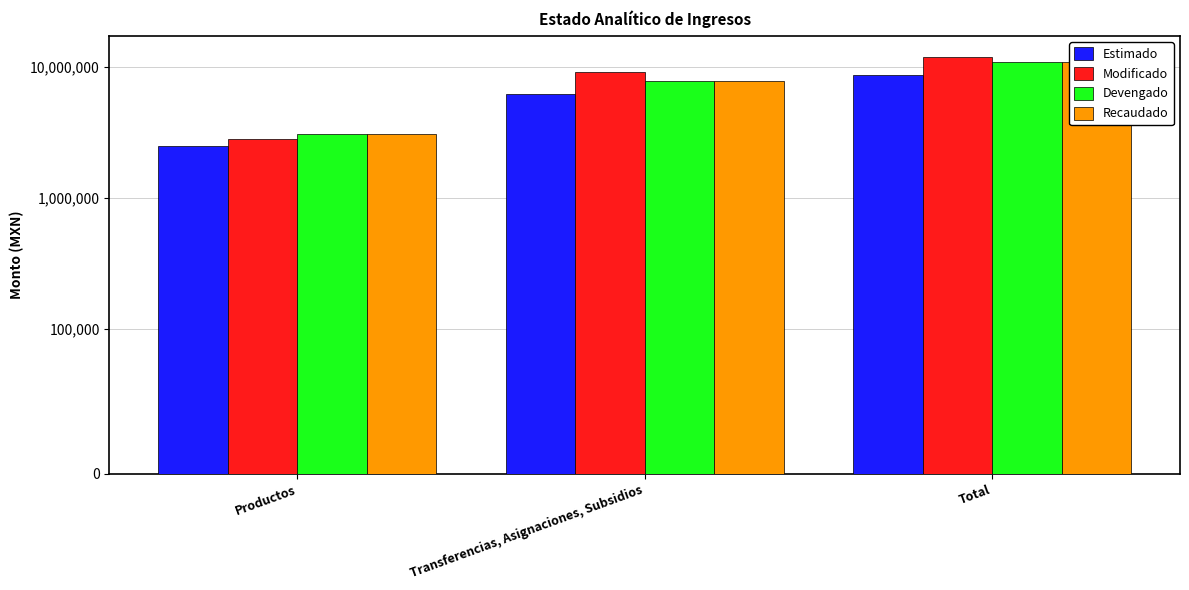

What is the difference between the Modificado values at Transferencias, Asignaciones, Subsidios and Productos?

6408307.0